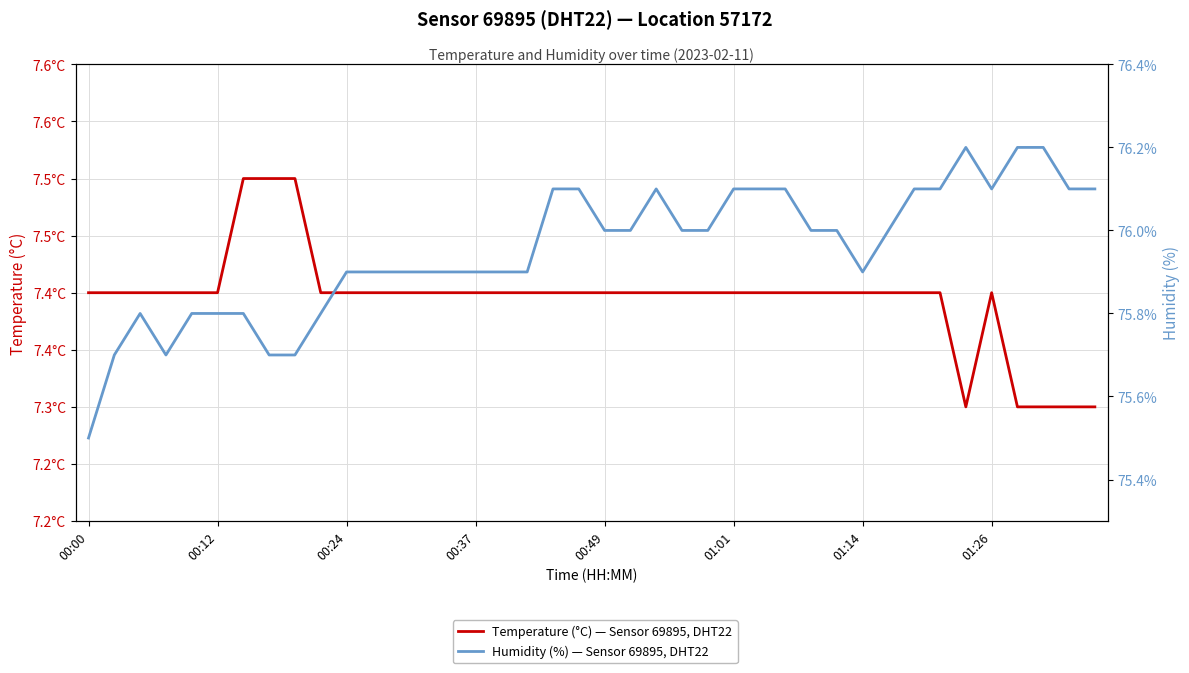

What is the total value across all series at 19?

83.5